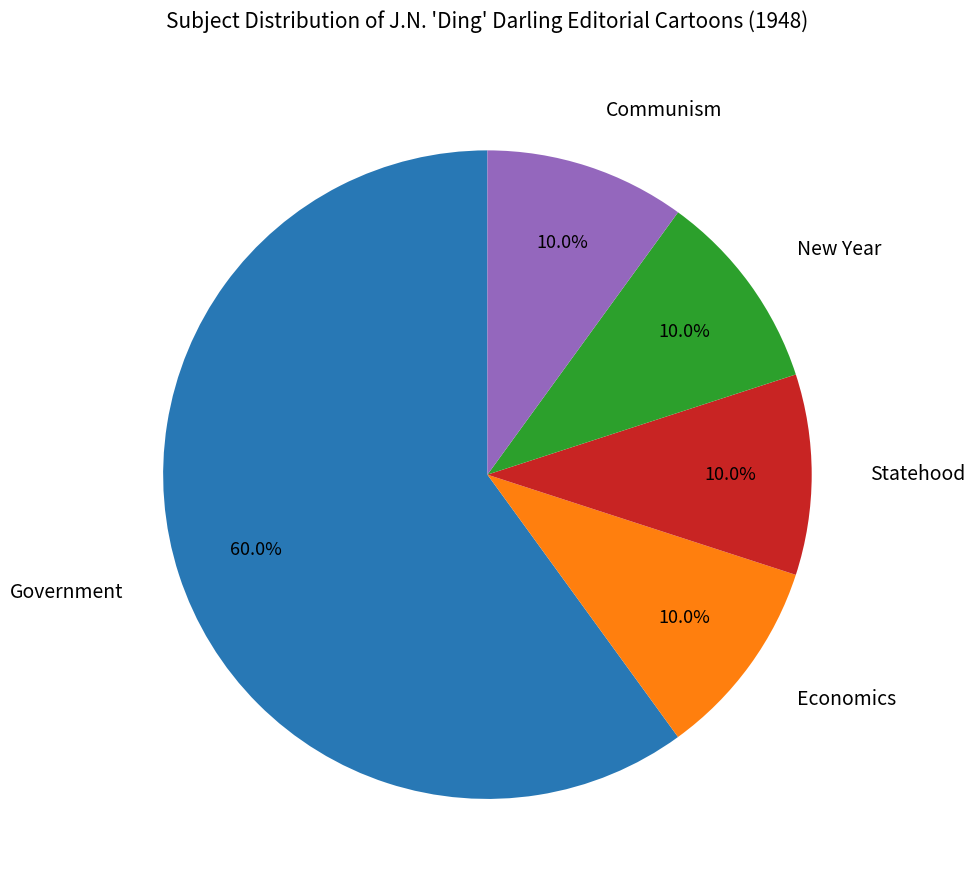

Is it true that New Year is 18% of the pie?

False